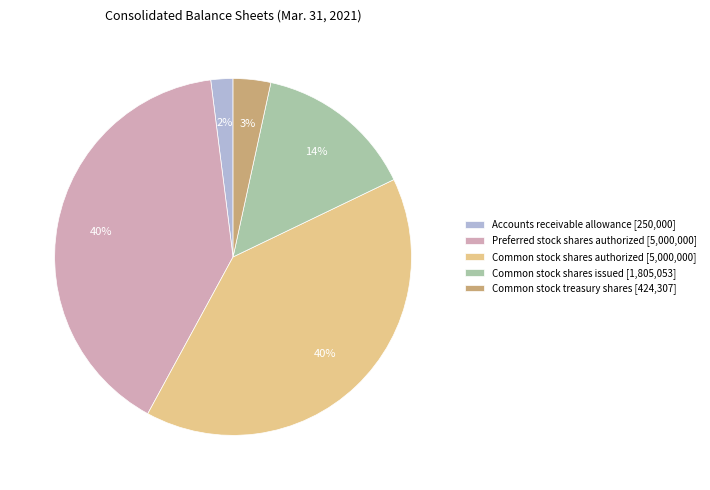

Does any single category account for the majority?

No